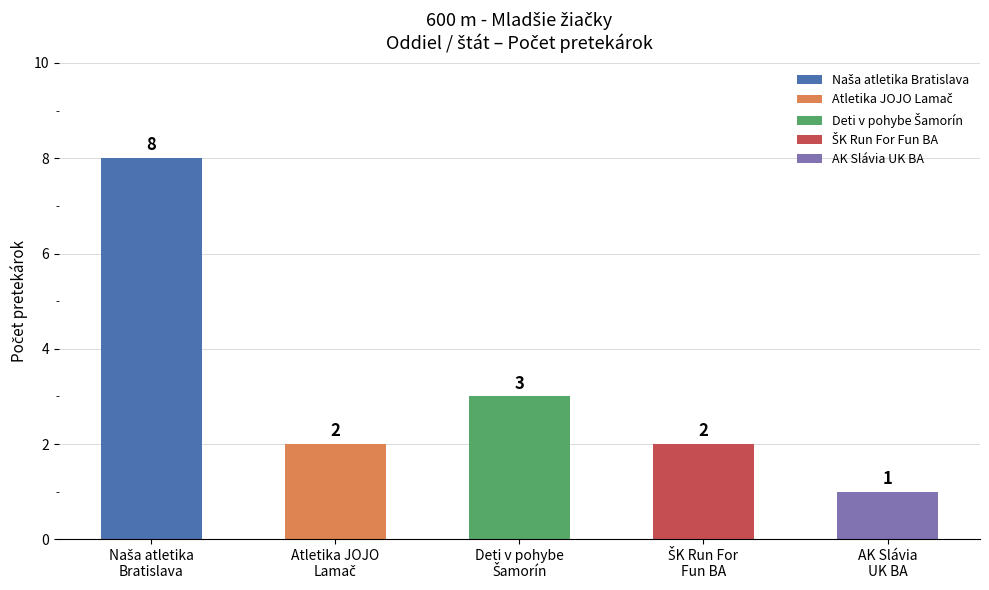

Does the chart contain stacked bars?

No